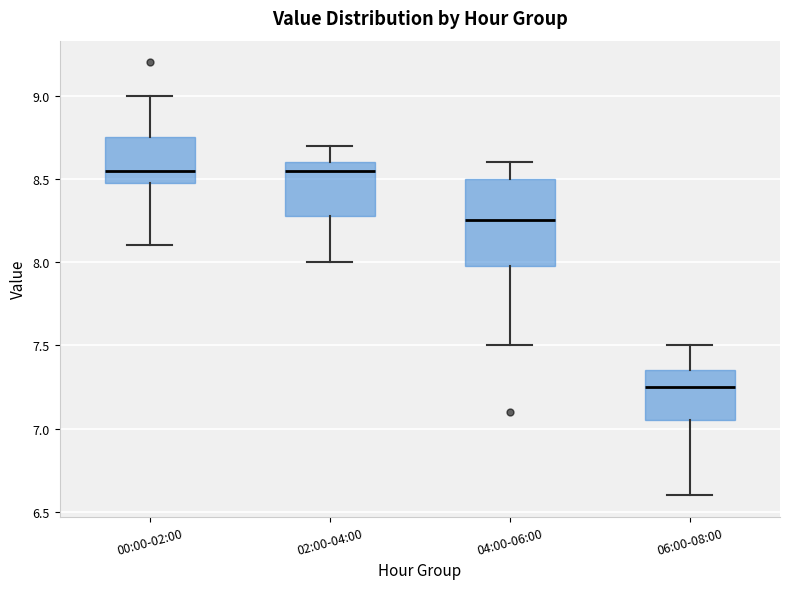

Where does the upper whisker of the box for 00:00-02:00 end on the y-axis? The values are not printed on the chart, so give them approximately, as read against the axis.

9.00